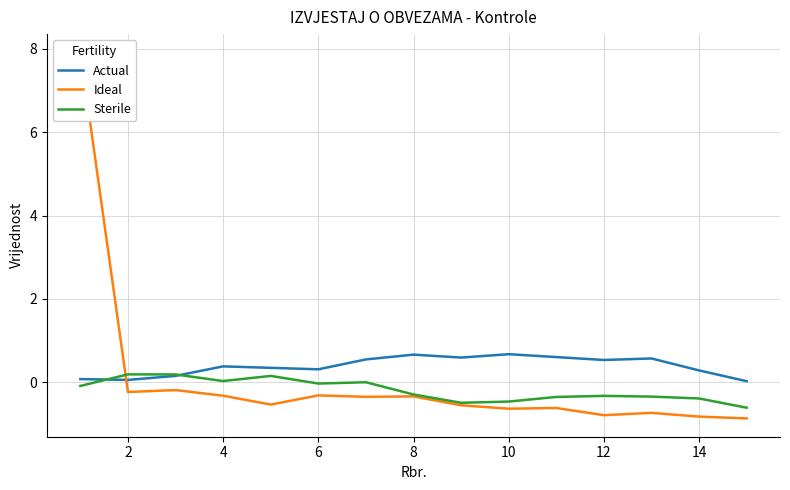

Reading left to right, extract all data points from this chart.

Actual: 0.1	0.1	0.2	0.4	0.3	0.3	0.5	0.7	0.6	0.7	0.6	0.5	0.6	0.3	0.0
Ideal: 7.9	-0.2	-0.2	-0.3	-0.5	-0.3	-0.4	-0.3	-0.6	-0.6	-0.6	-0.8	-0.7	-0.8	-0.9
Sterile: -0.1	0.2	0.2	0.0	0.2	-0.0	-0.0	-0.3	-0.5	-0.5	-0.4	-0.3	-0.3	-0.4	-0.6